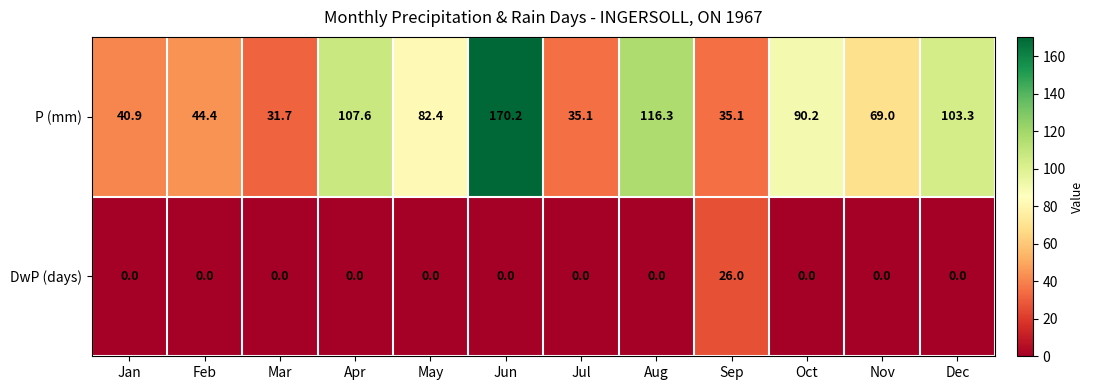

Reading right to left, extract all data points from this chart.

P (mm): 103.3	69.0	90.2	35.1	116.3	35.1	170.2	82.4	107.6	31.7	44.4	40.9
DwP (days): 0.0	0.0	0.0	26.0	0.0	0.0	0.0	0.0	0.0	0.0	0.0	0.0